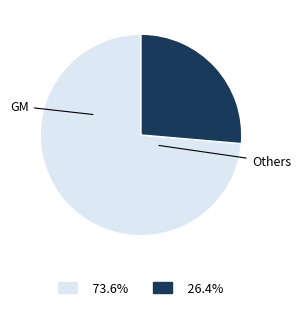

Is the sum of Others and GM greater than half?

Yes